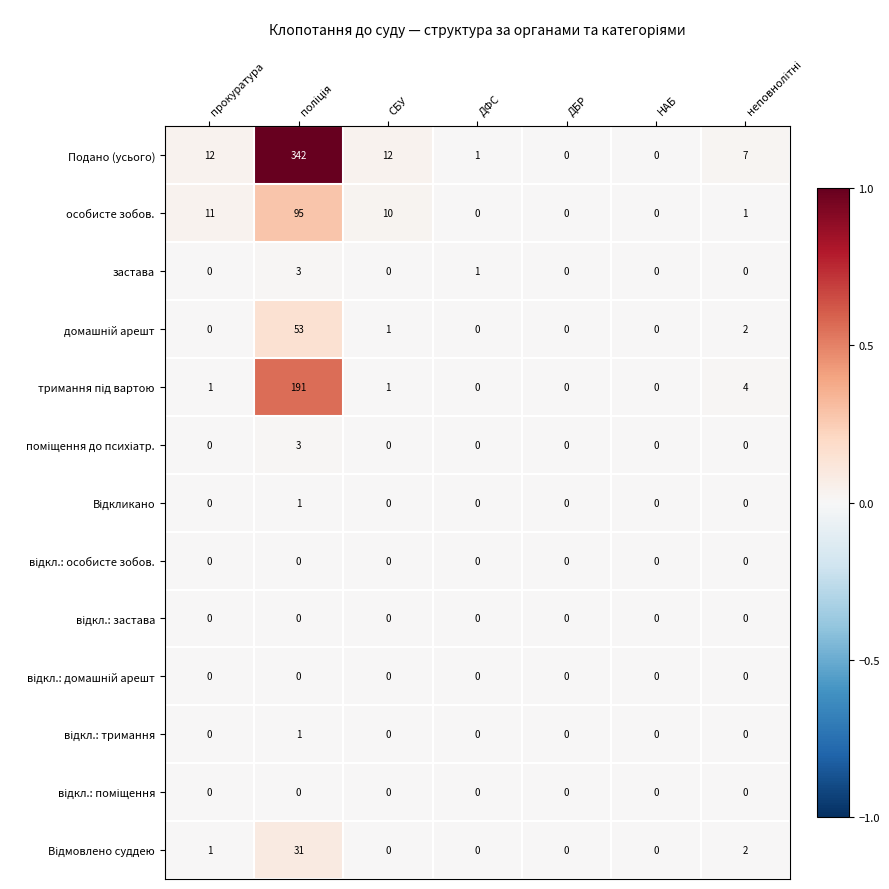

What is the sum of the особисте зобов. values at НАБ and прокуратура?

11